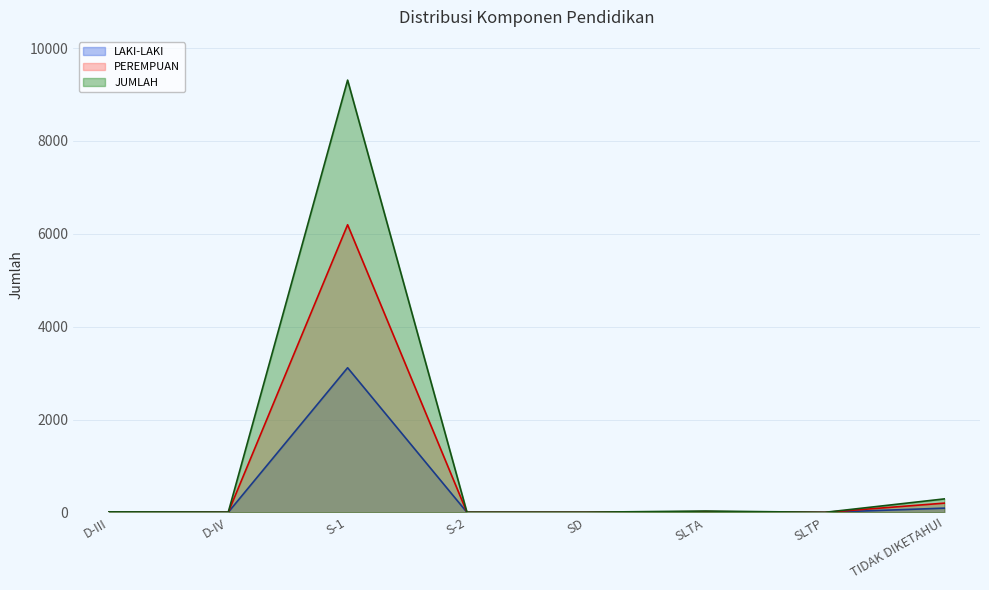

At which category does the chart reach its minimum across all series?

SLTP